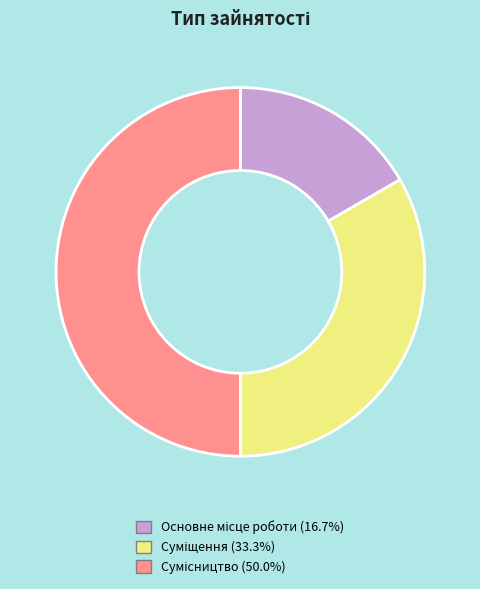

How many slices are in this pie chart?

3